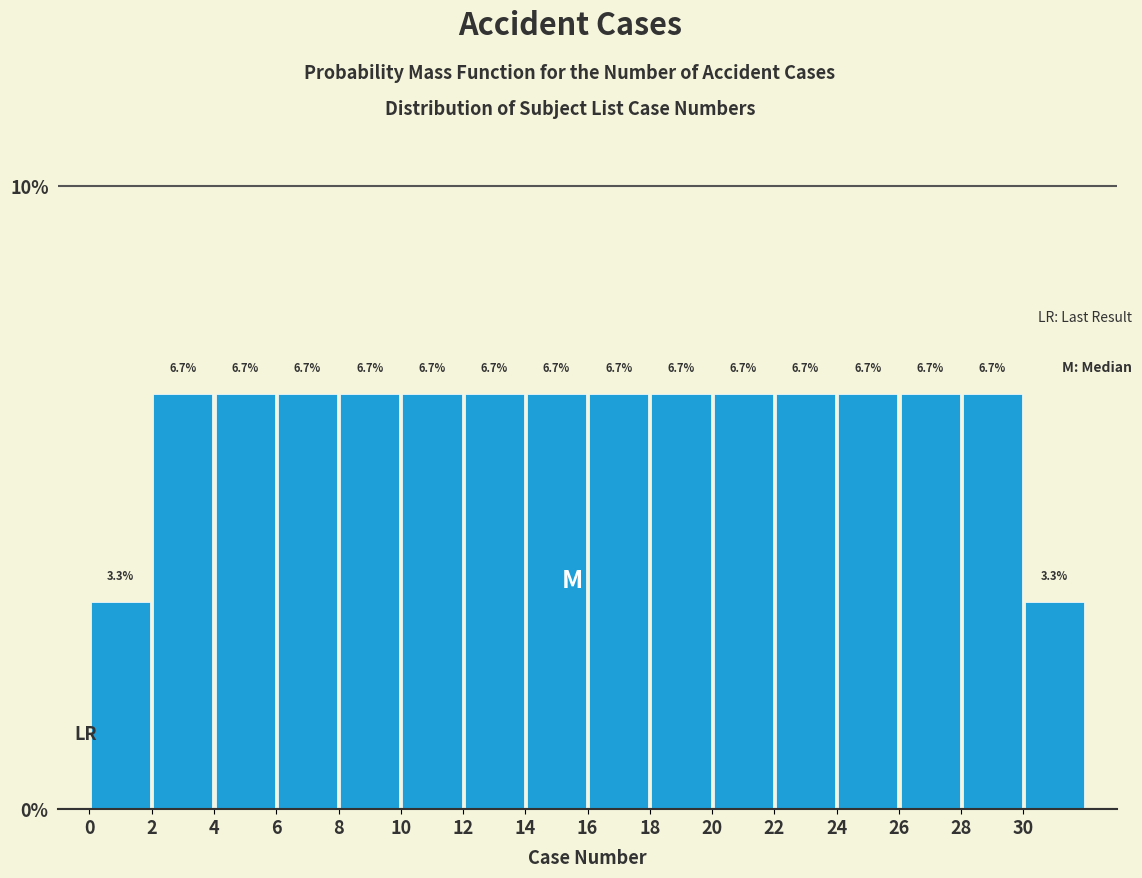

Reading left to right, list every bar in this chart as the range it spans on the x-axis followed by its height.

0 to 2: 3.3
2 to 4: 6.7
4 to 6: 6.7
6 to 8: 6.7
8 to 10: 6.7
10 to 12: 6.7
12 to 14: 6.7
14 to 16: 6.7
16 to 18: 6.7
18 to 20: 6.7
20 to 22: 6.7
22 to 24: 6.7
24 to 26: 6.7
26 to 28: 6.7
28 to 30: 6.7
30 to 32: 3.3